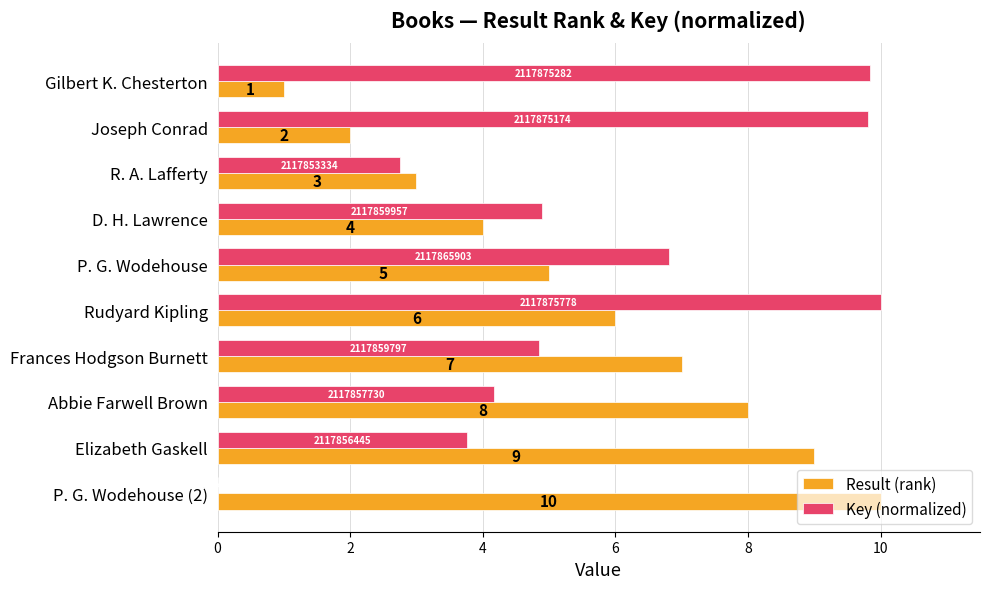

Which series has the largest total across all categories?

Key (normalized)